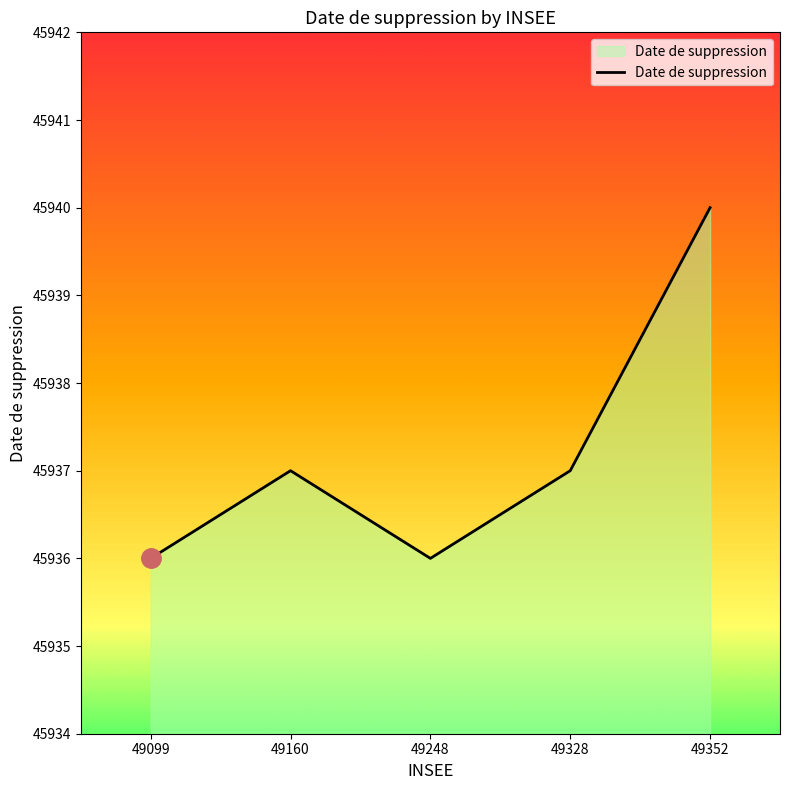

Where is the first local maximum?

49160